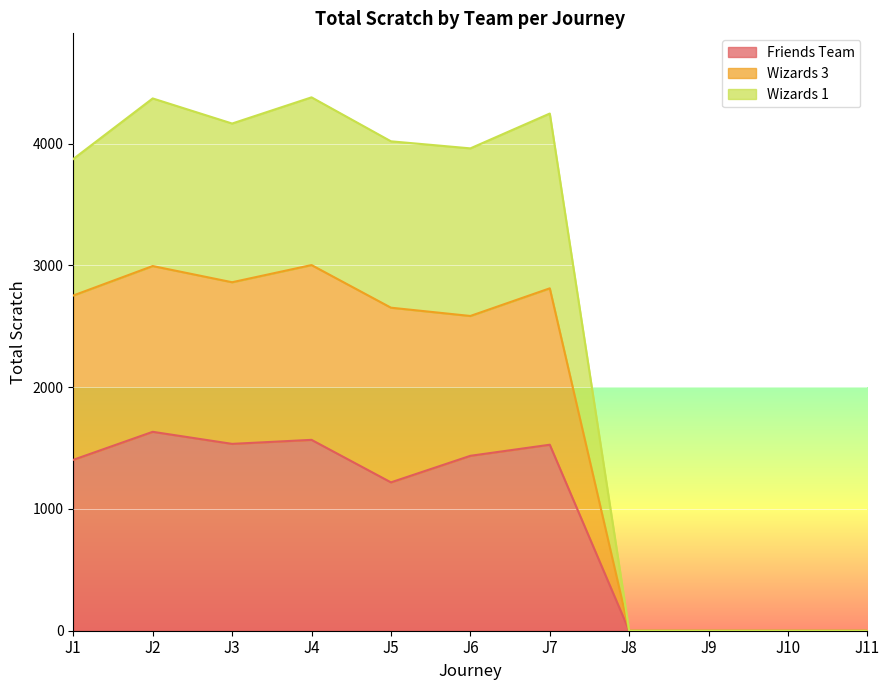

What is the maximum value for Wizards 1?

4379